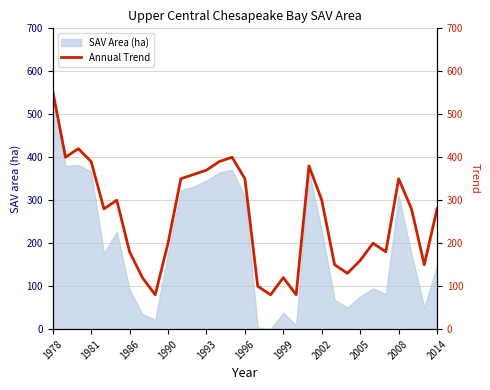

The chart shows a value of 300.0 at 1996. True or false?

True